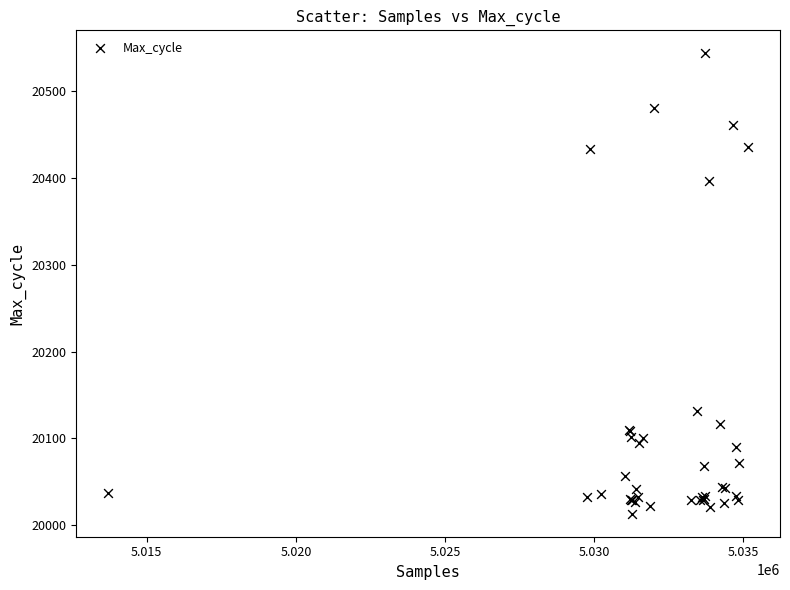

What Y value in the scatter plot is closest to 20278?

20397